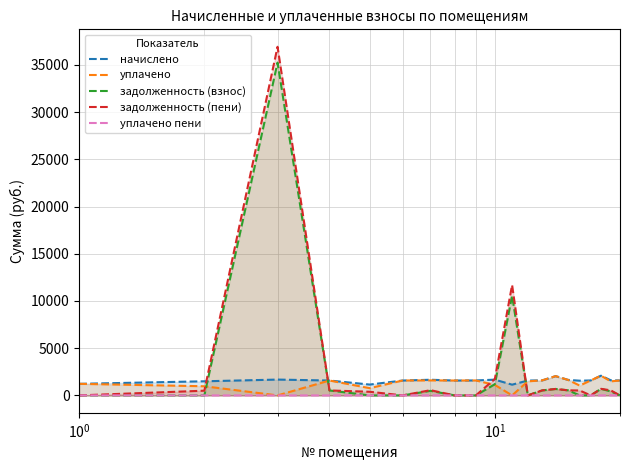

How many data points in начислено are above 1581?

10